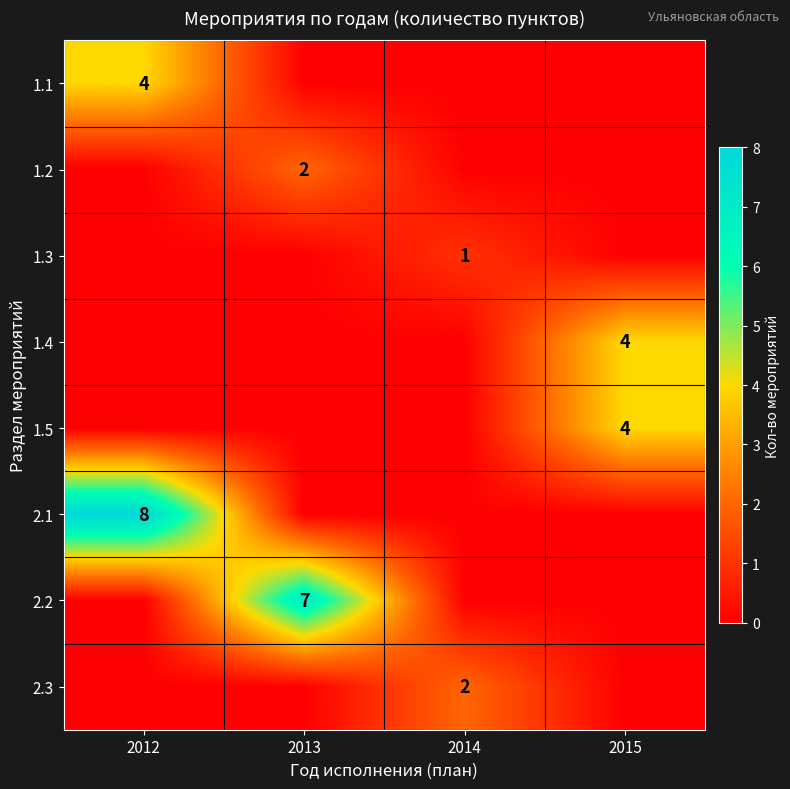

True or false: 2.1 has a value of 8 at 2012.

True